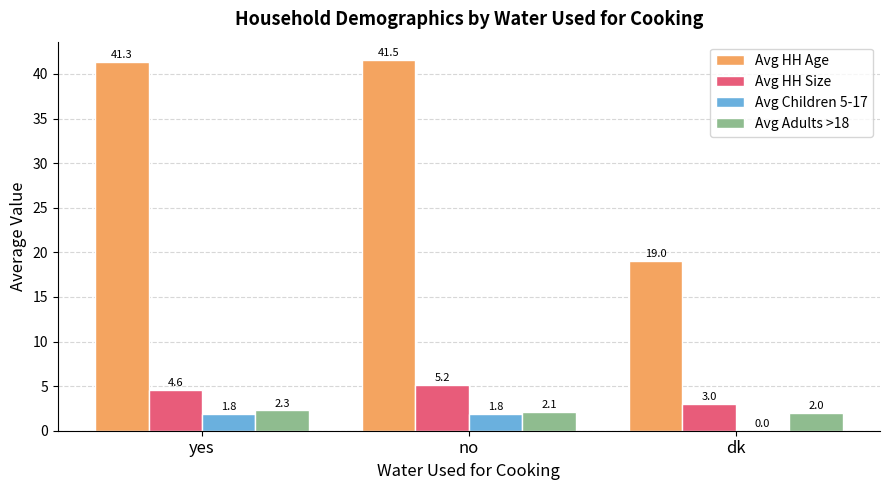

Reading right to left, list all the values displayed in this chart.

Avg HH Age: dk=19.0	no=41.5	yes=41.3
Avg HH Size: dk=3.0	no=5.2	yes=4.6
Avg Children 5-17: dk=0.0	no=1.8	yes=1.8
Avg Adults >18: dk=2.0	no=2.1	yes=2.3